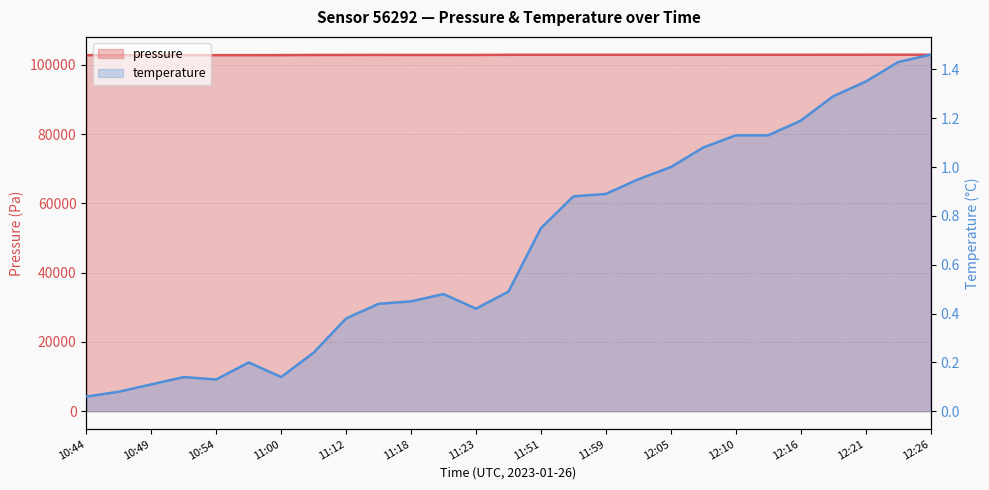

What is the sum of all pressure values?

2777297.7